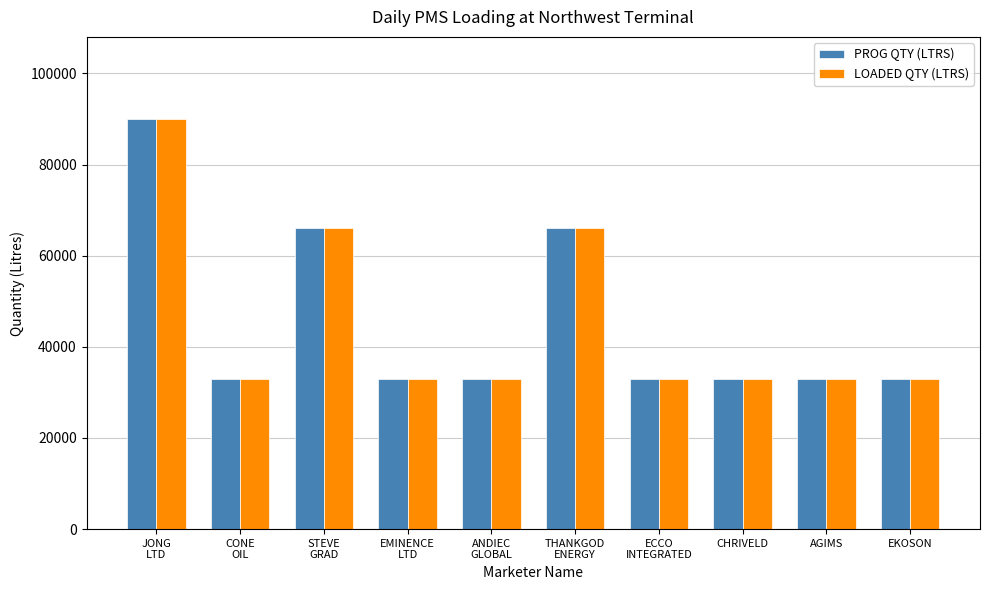

Which category has the highest value in the PROG QTY (LTRS) series?

JONG
LTD